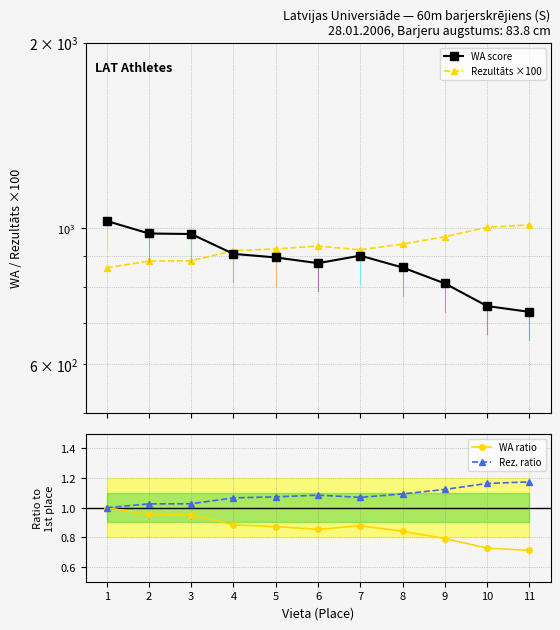

At which category does the chart reach its peak across all series?

1